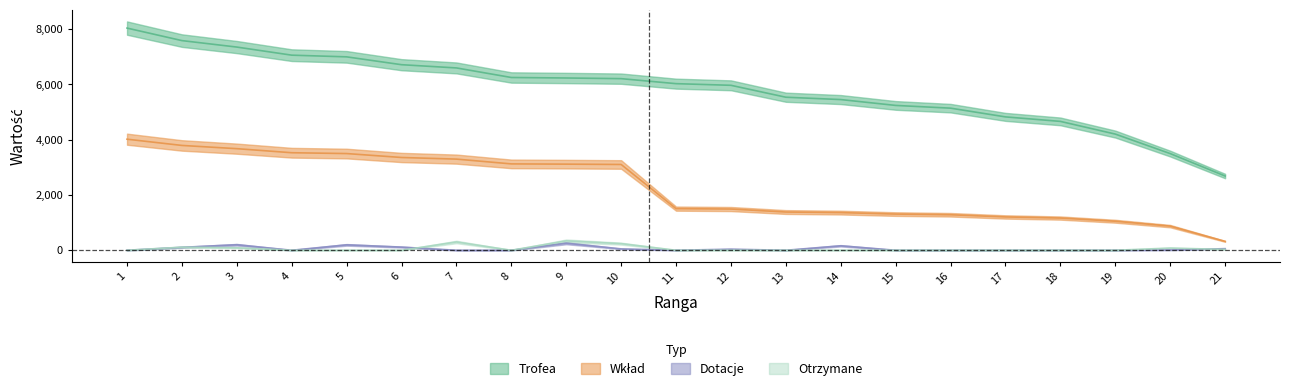

Reading left to right, extract all data points from this chart.

Trofea: 1=8041	2=7588	3=7354	4=7061	5=7000	6=6716	7=6599	8=6253	9=6235	10=6211	11=6030	12=5970	13=5539	14=5454	15=5242	16=5143	17=4827	18=4664	19=4205	20=3499	21=2687
Wklad: 1=4020	2=3794	3=3677	4=3530	5=3500	6=3358	7=3299	8=3126	9=3117	10=3105	11=1507	12=1492	13=1384	14=1363	15=1310	16=1285	17=1206	18=1166	19=1051	20=874	21=322
Dotacje: 1=0	2=106	3=200	4=0	5=196	6=115	7=0	8=0	9=256	10=50	11=0	12=39	13=0	14=162	15=0	16=0	17=0	18=0	19=0	20=10	21=58
Otrzymane: 1=0	2=112	3=90	4=0	5=0	6=0	7=300	8=0	9=340	10=240	11=0	12=0	13=0	14=0	15=0	16=0	17=0	18=0	19=0	20=80	21=30